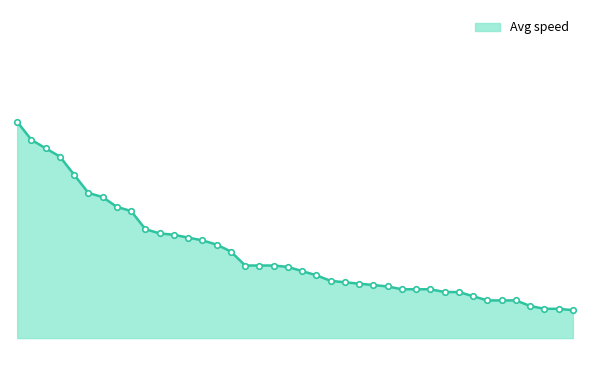

Reading left to right, extract all data points from this chart.

20:59=14.3	21:10=14.2	21:16=14.1	21:21=14.1	21:33=13.9	21:45=13.8	21:48=13.8	21:55=13.7	21:58=13.7	22:10=13.5	22:13=13.5	22:14=13.5	22:16=13.5	22:18=13.4	22:21=13.4	22:26=13.4	22:36=13.3	22:36=13.3	22:36=13.3	22:37=13.3	22:41=13.2	22:44=13.2	22:48=13.2	22:49=13.2	22:50=13.1	22:51=13.1	22:52=13.1	22:54=13.1	22:54=13.1	22:54=13.1	22:56=13.1	22:56=13.1	22:59=13.1	23:02=13.0	23:02=13.0	23:03=13.0	23:07=13.0	23:09=13.0	23:09=13.0	23:10=12.9